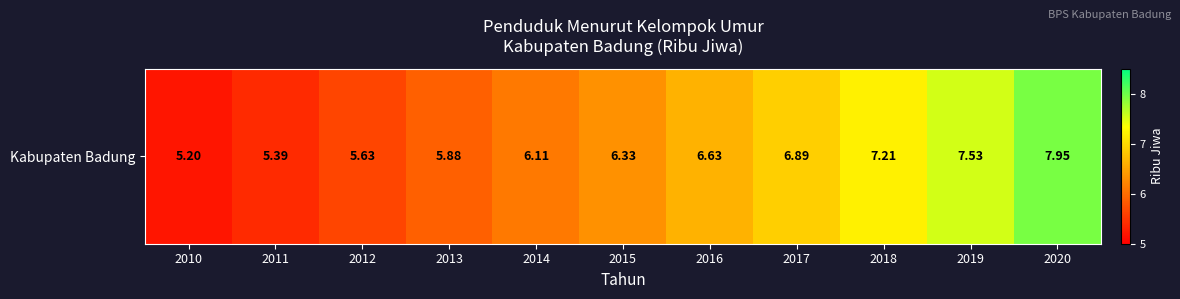

Between 2018 and 2011, which is larger?

2018